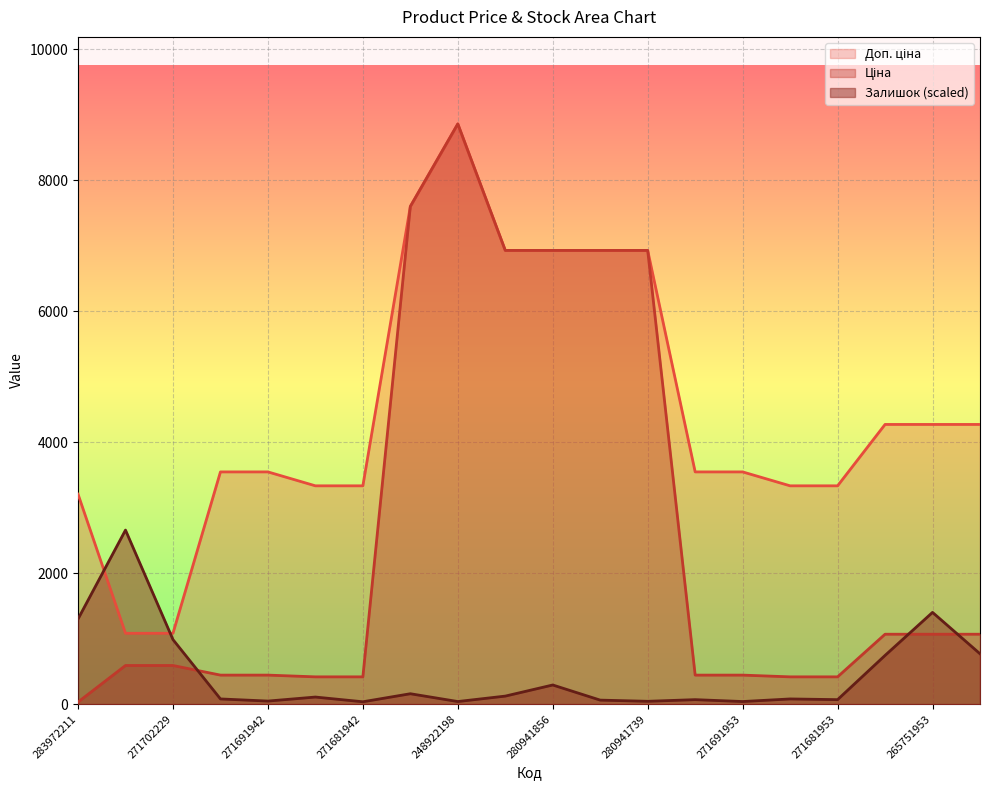

What is the lowest value of the Ціна series?

32.0